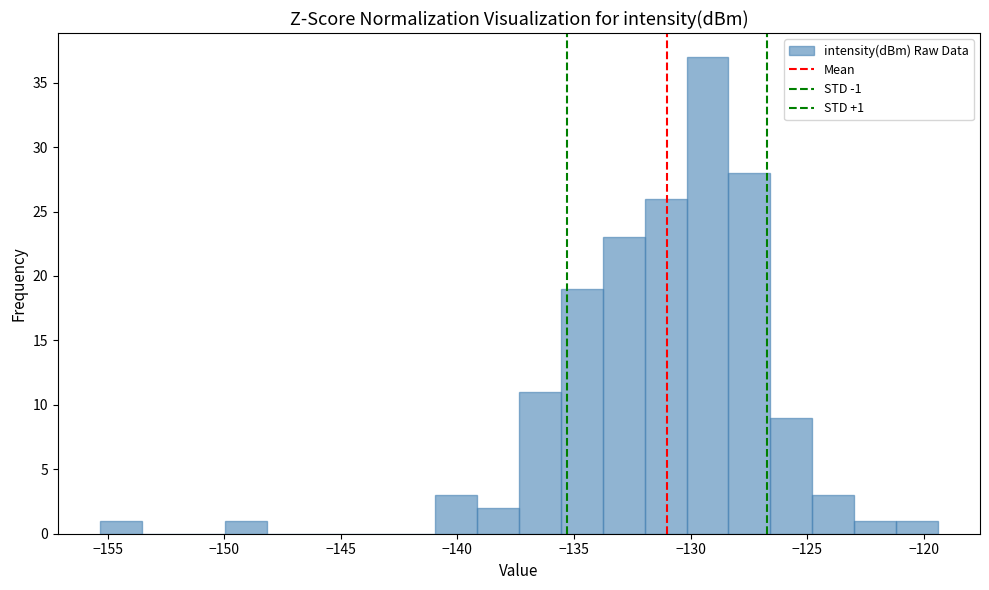

Around what value on the x-axis is the tallest bar? Give the approximate position of its centre, as read against the axis.

-129.5